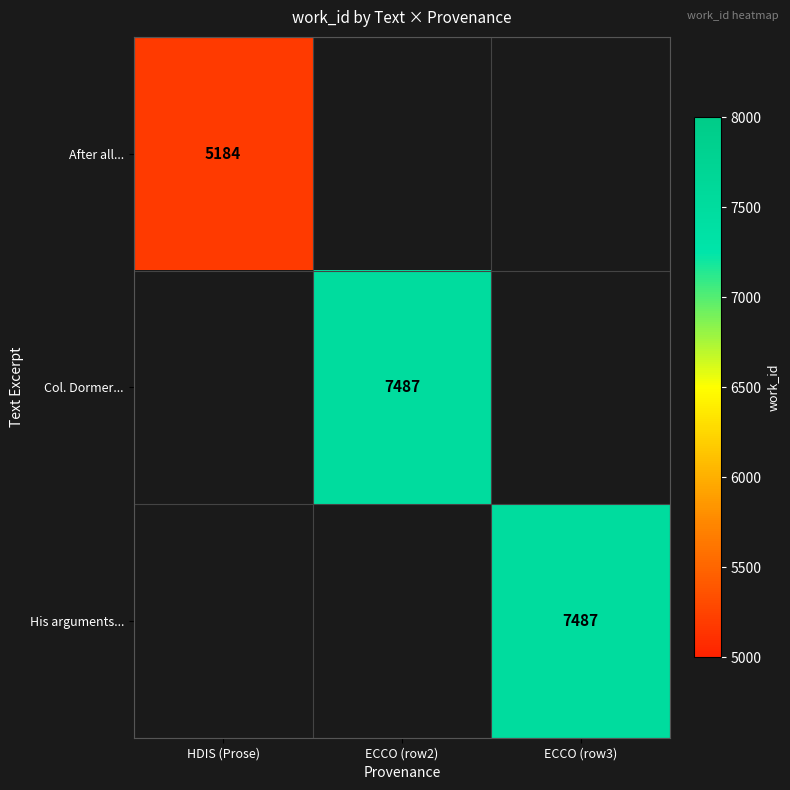

Count the number of data series in this chart.

3